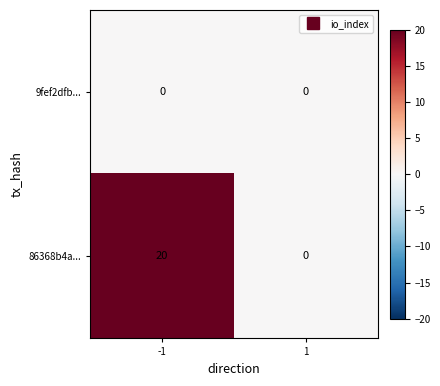

How many data points does each series have?

2